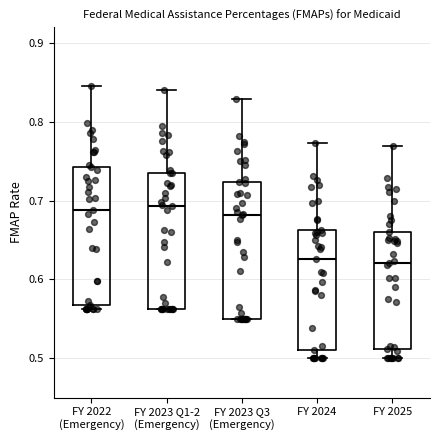

Reading left to right, transcribe this box plot: for each box, give where its median line is, the range the box spans, and where its two whiskers end, as read against the y-axis. The values are not printed on the chart, so give them approximately, as read against the axis.

FY 2022 (Emergency): median 0.69, box 0.57 to 0.74, whiskers 0.56 to 0.85
FY 2023 Q1-2 (Emergency): median 0.69, box 0.56 to 0.74, whiskers 0.56 to 0.84
FY 2023 Q3 (Emergency): median 0.68, box 0.55 to 0.72, whiskers 0.55 to 0.83
FY 2024: median 0.63, box 0.51 to 0.66, whiskers 0.50 to 0.77
FY 2025: median 0.62, box 0.51 to 0.66, whiskers 0.50 to 0.77